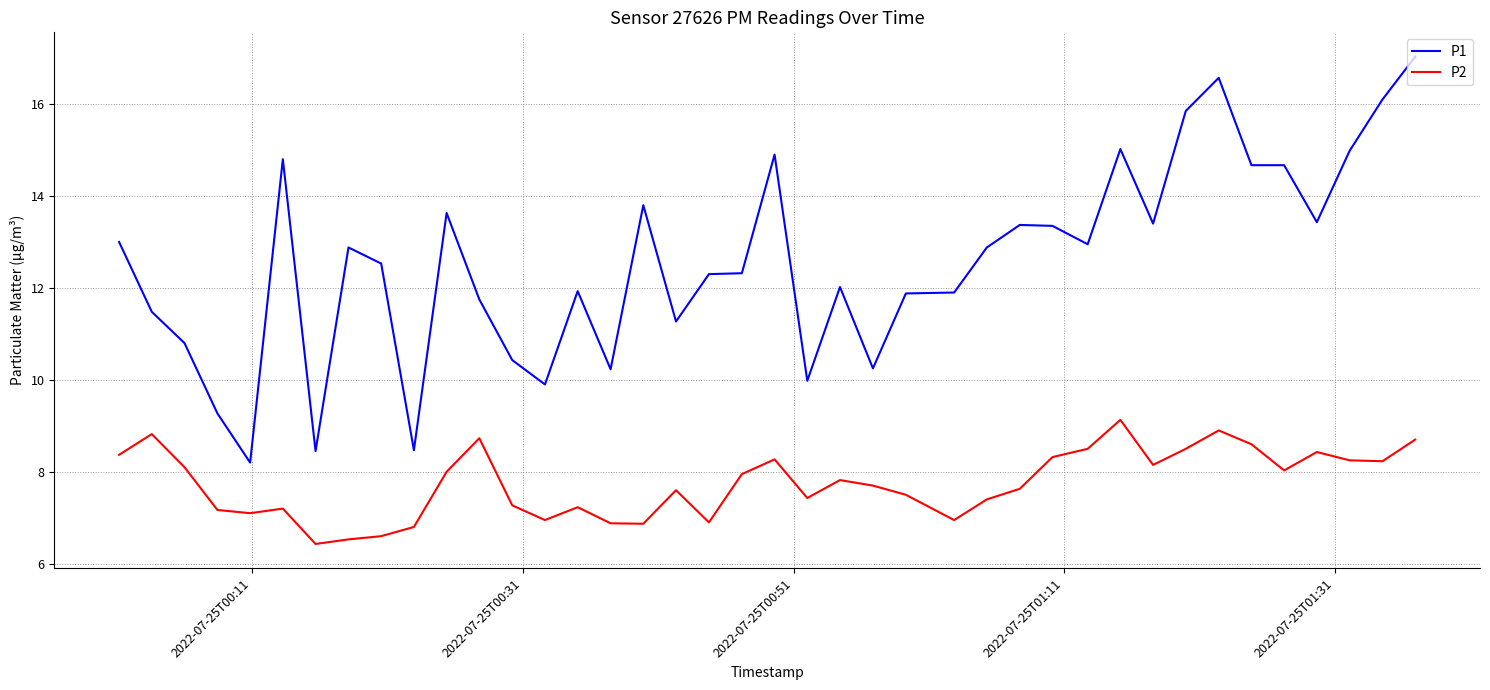

Does the chart have visible grid lines?

Yes